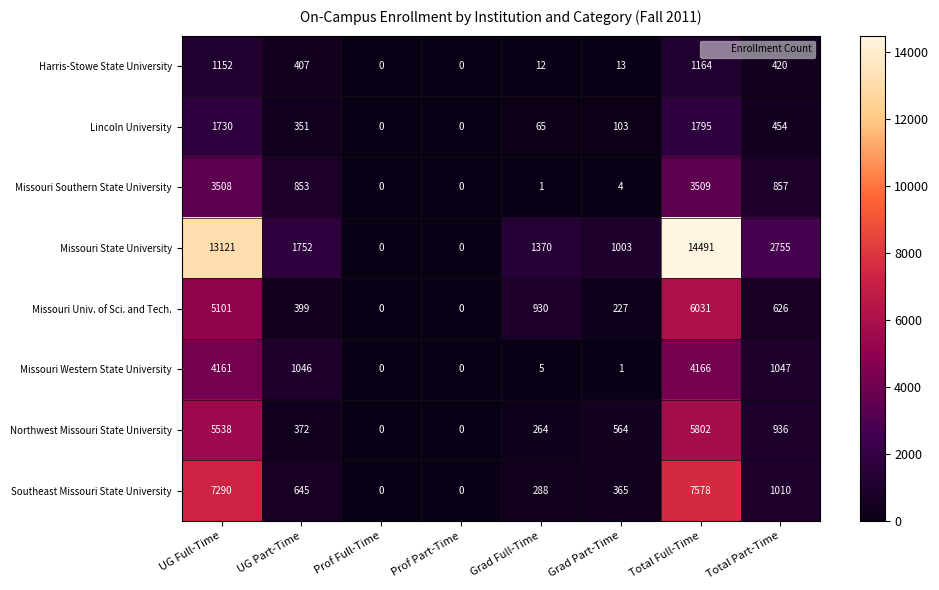

Rank the series by their maximum value, from lowest to highest.

Harris-Stowe State University, Lincoln University, Missouri Southern State University, Missouri Western State University, Northwest Missouri State University, Missouri Univ. of Sci. and Tech., Southeast Missouri State University, Missouri State University